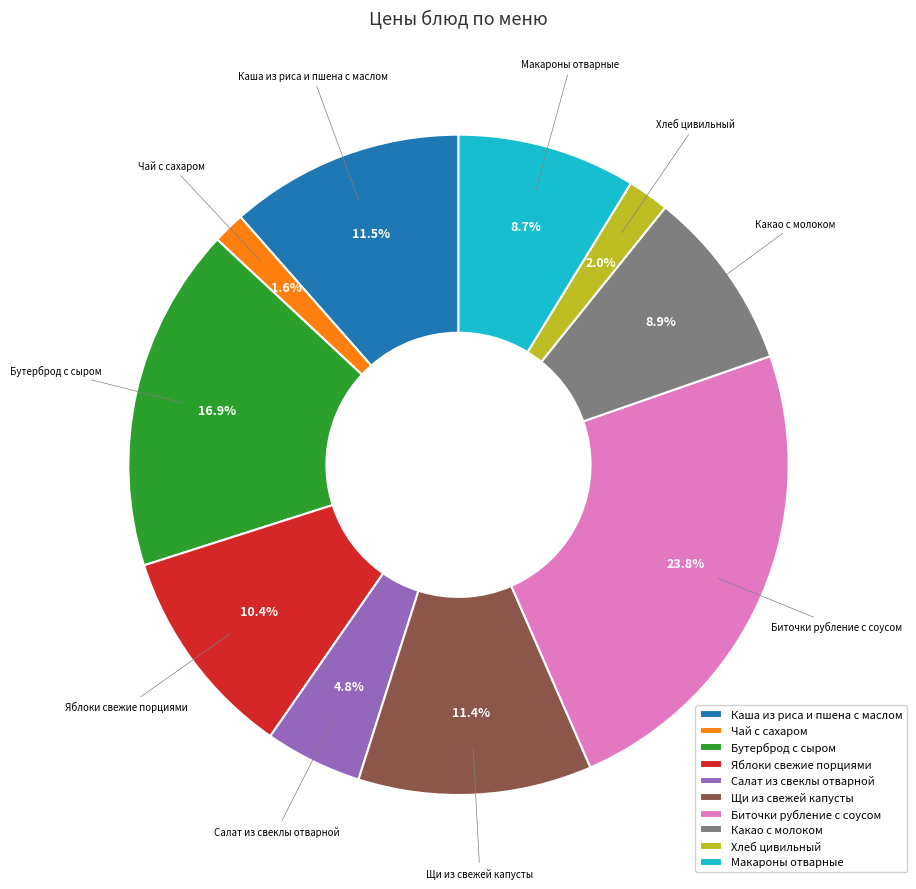

How many slices are in this pie chart?

10